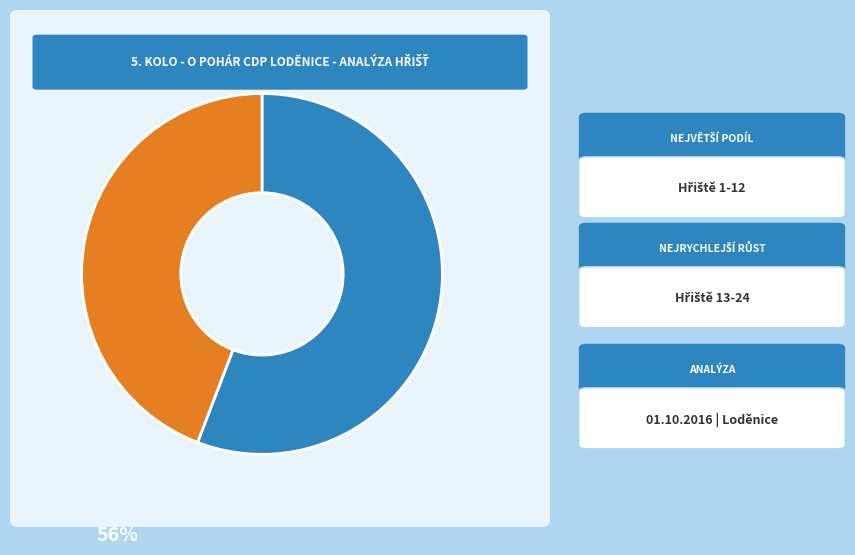

How many slices are in this pie chart?

2